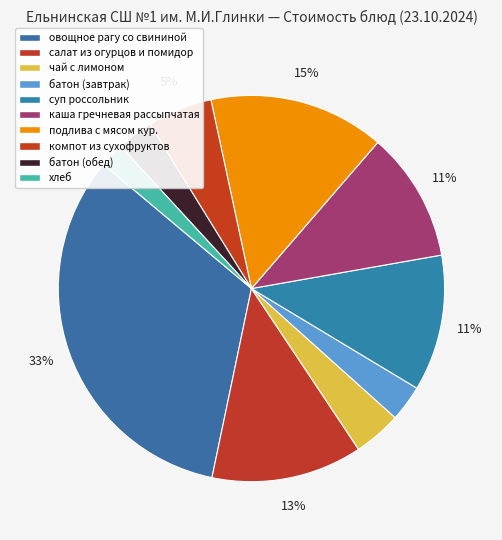

To the nearest percent, what portion does компот из сухофруктов represent?

5%